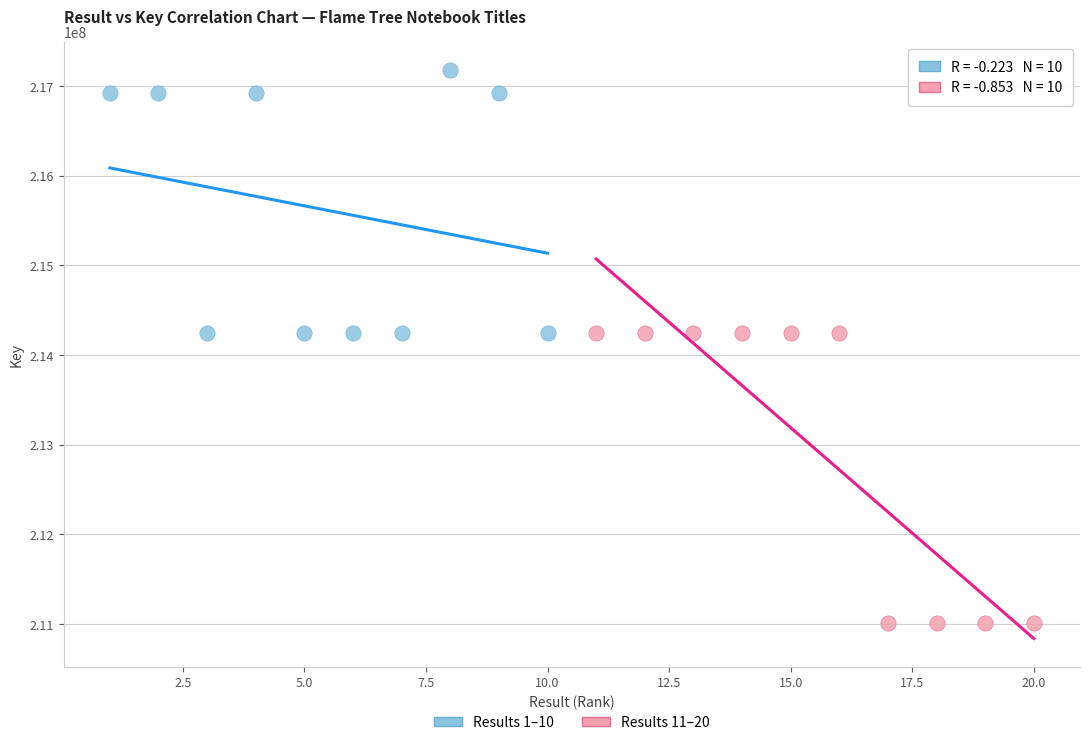

What are all the series names shown in the legend?

Results 1–10, Results 11–20